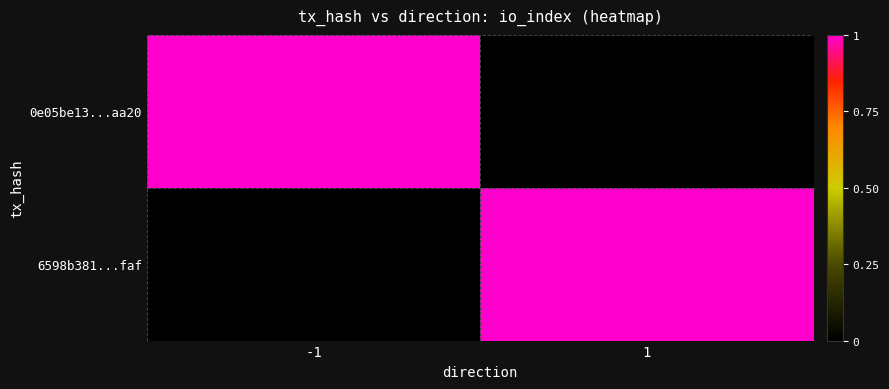

Which has a higher value, 1 or -1?

-1